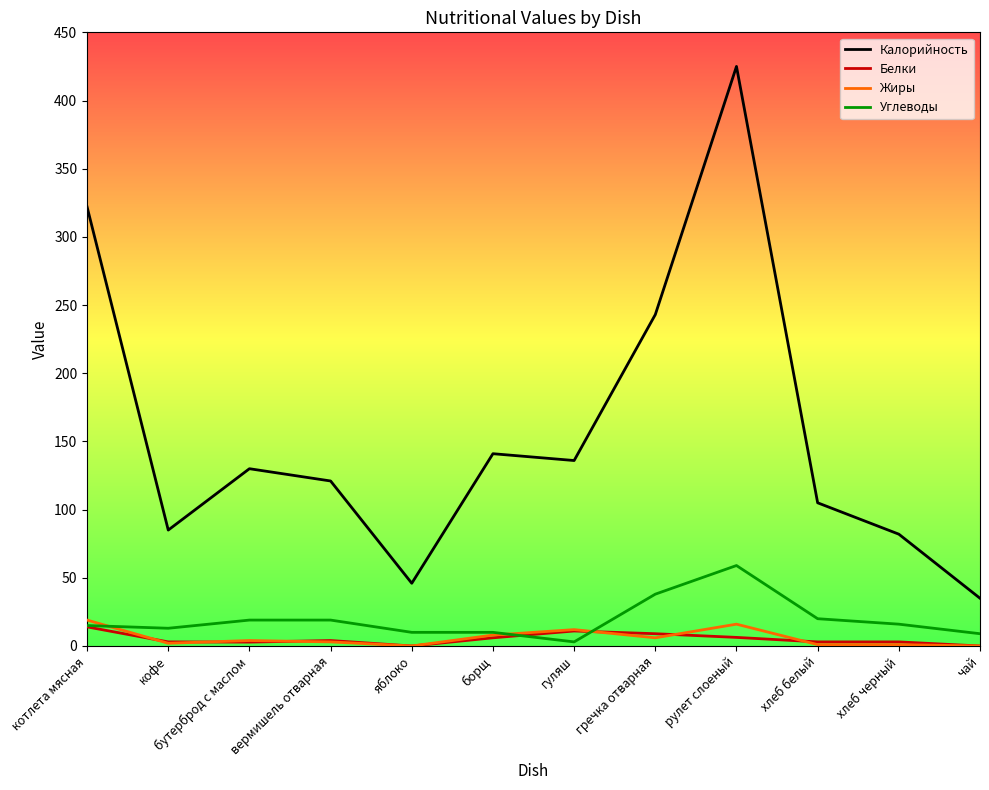

Is it true that Углеводы equals 15.0 at котлета мясная?

True